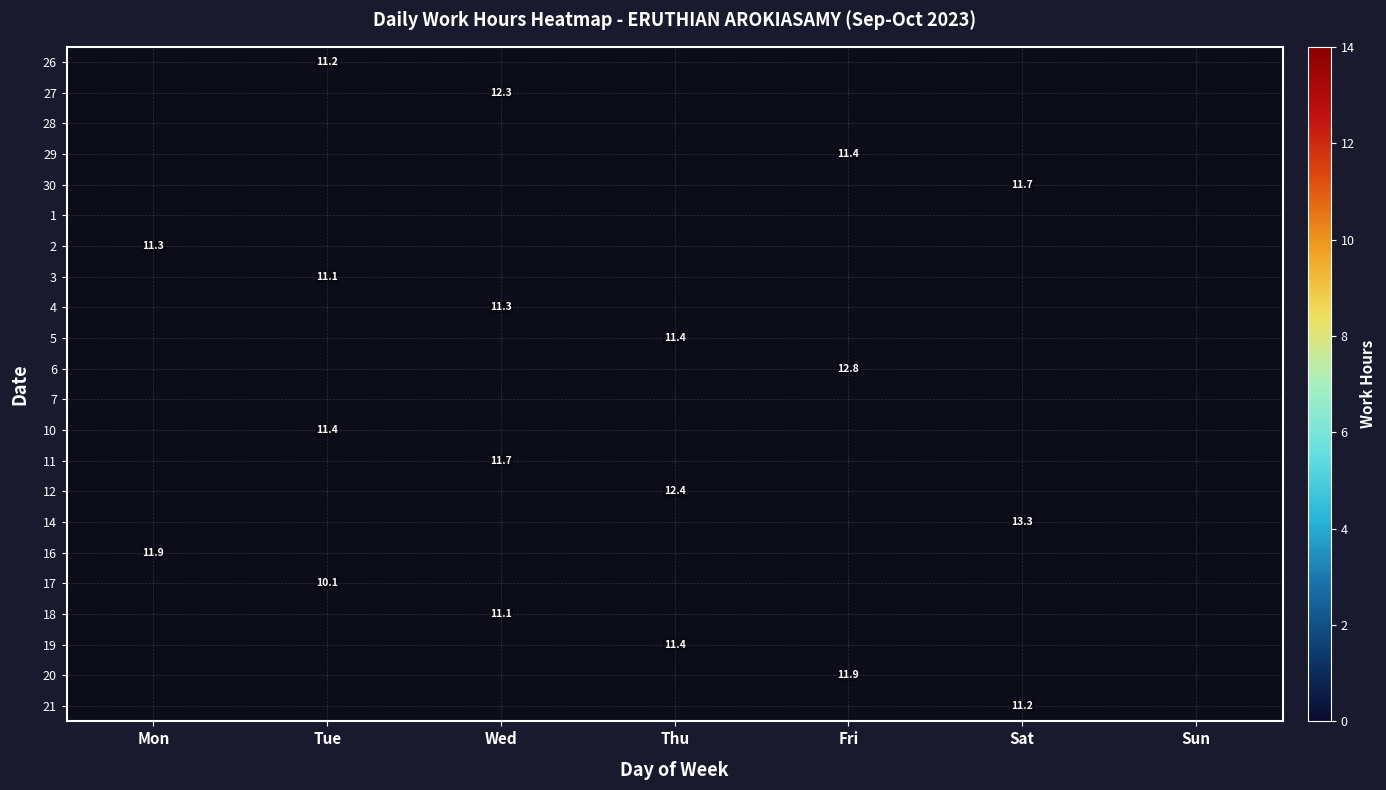

How many series are shown in this chart?

22